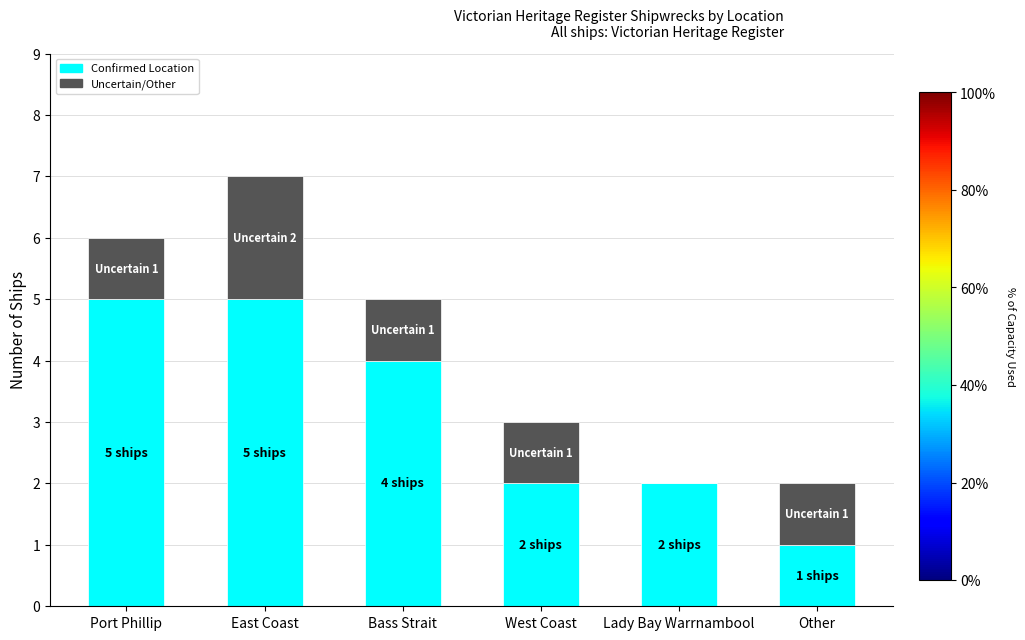

Reading left to right, what are the values for Confirmed Location?

Port Phillip=5	East Coast=5	Bass Strait=4	West Coast=2	Lady Bay Warrnambool=2	Other=1